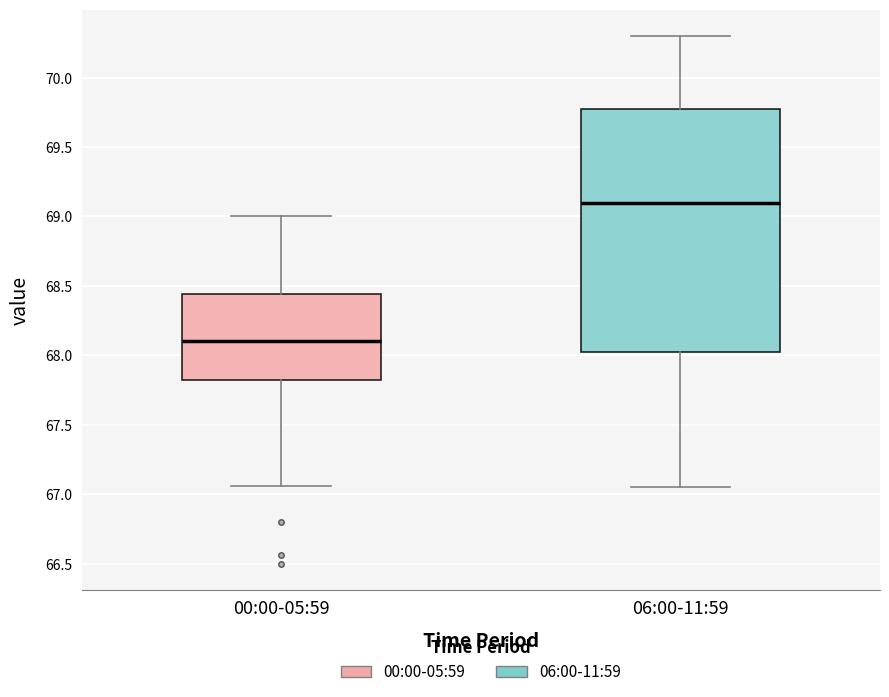

Which box has the highest median line?

06:00-11:59